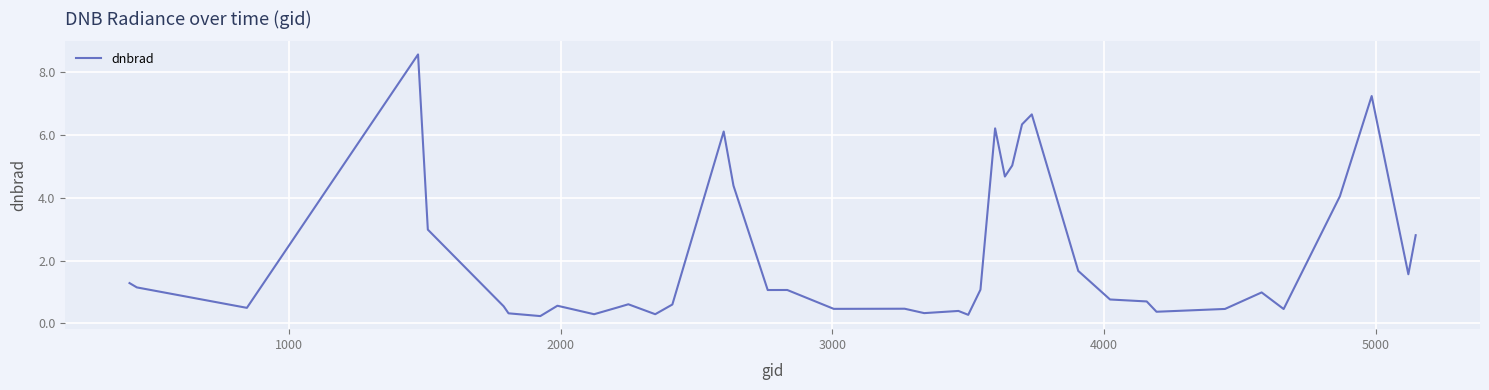

What is the smallest value displayed?

0.2